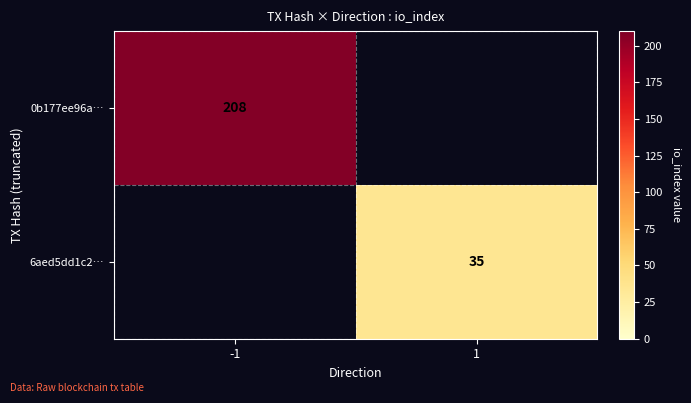

Between -1 and 1, which is larger?

-1